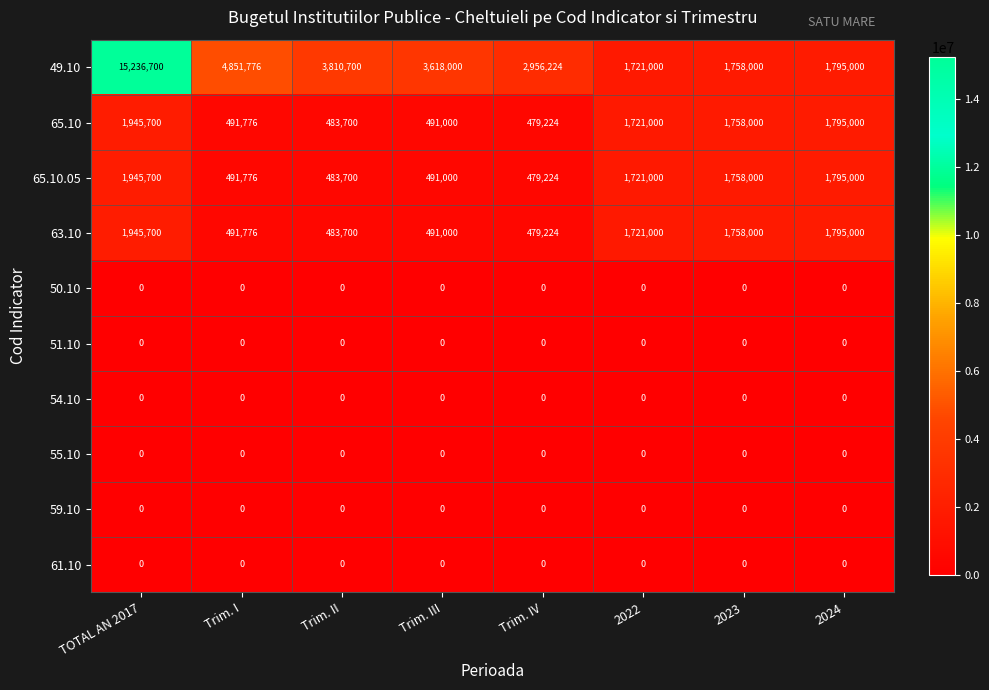

What is the spread (max minus min) of values at Trim. III?

3618000